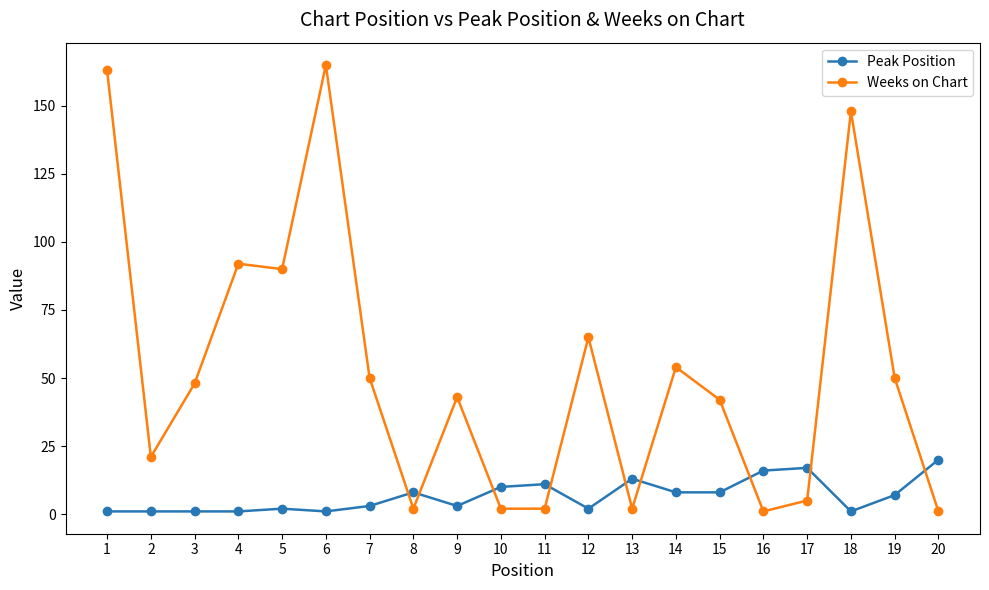

Which series ends up on top after the final intersection of Weeks on Chart and Peak Position?

Peak Position